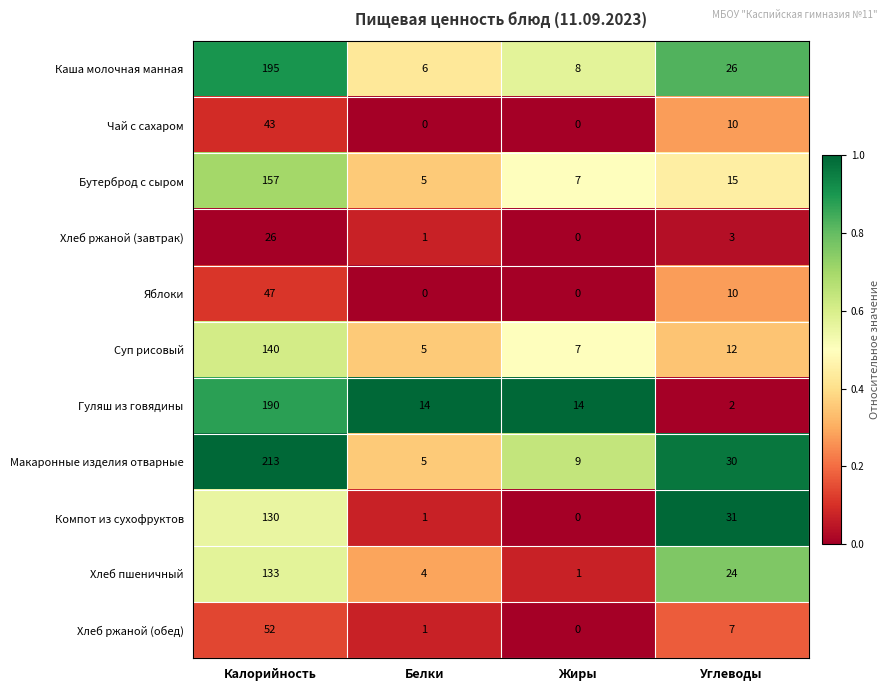

What is the difference between the second highest and second lowest values in the Чай с сахаром series?

10